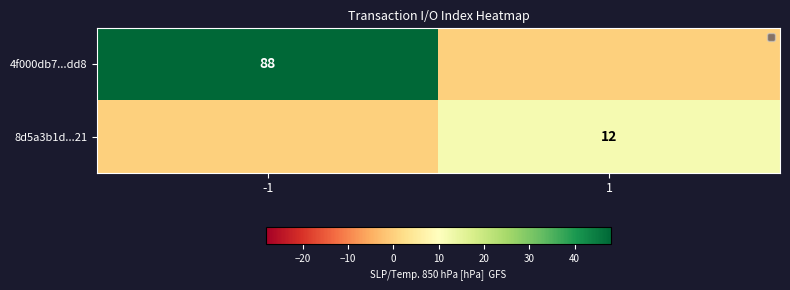

Is the value of 4f000db7...dd8 at -1 greater than the value of 8d5a3b1d...21 at 1?

Yes